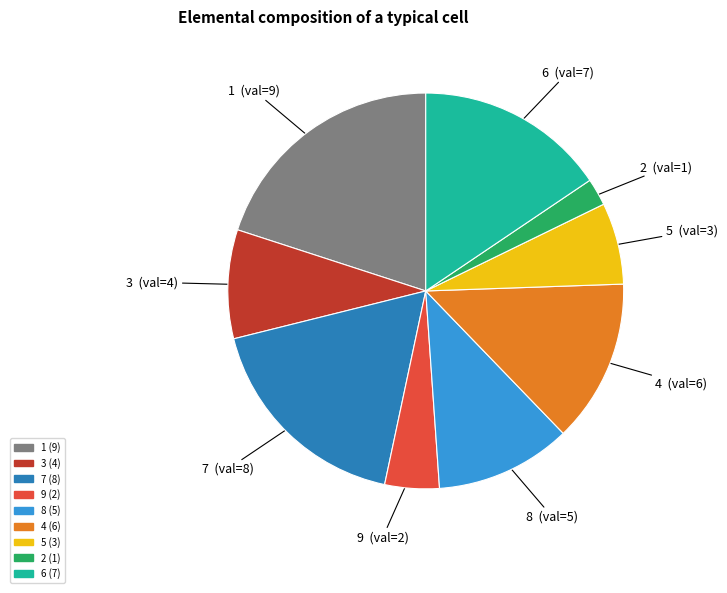

Between 5 and 6, which is larger?

6